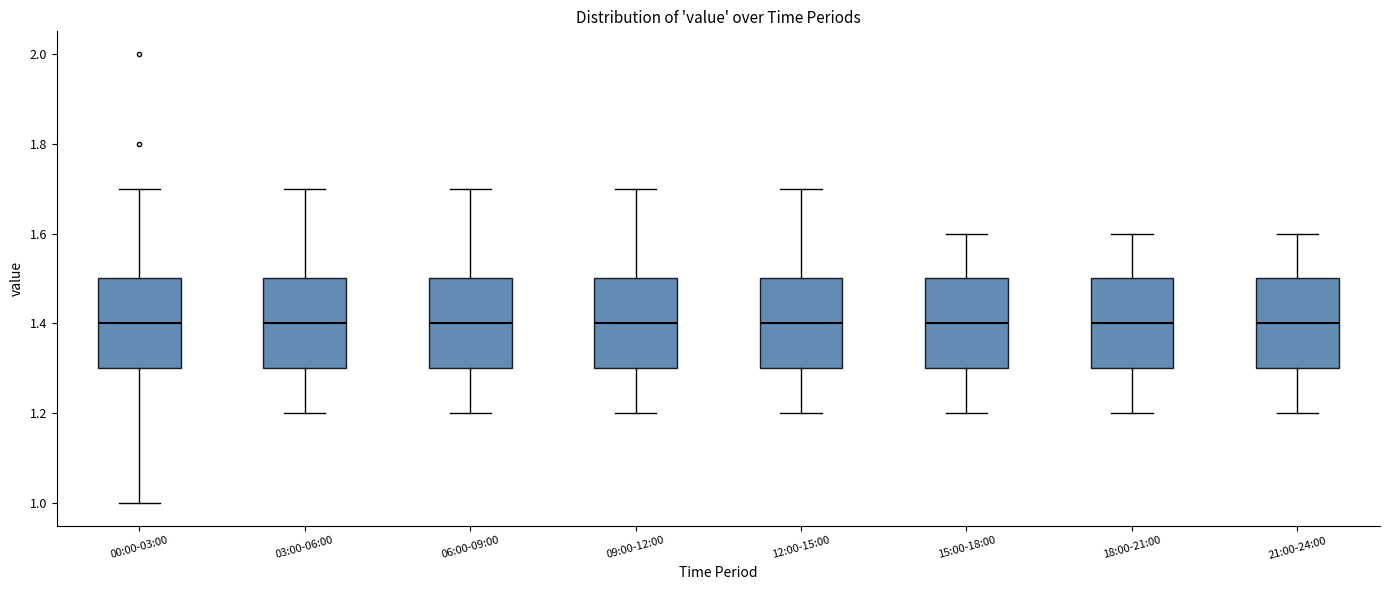

Where does the upper whisker of the box for 12:00-15:00 end on the y-axis? The values are not printed on the chart, so give them approximately, as read against the axis.

1.7